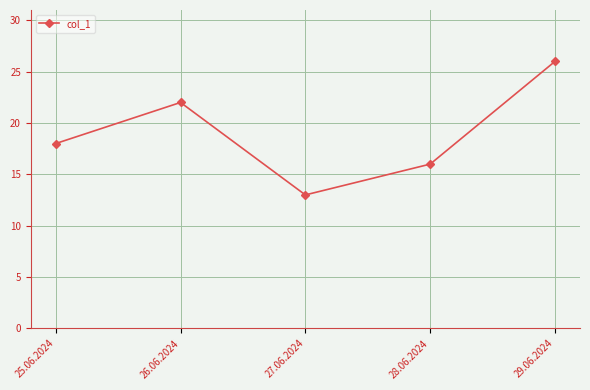

The chart shows a value of 22 at 27.06.2024. True or false?

False